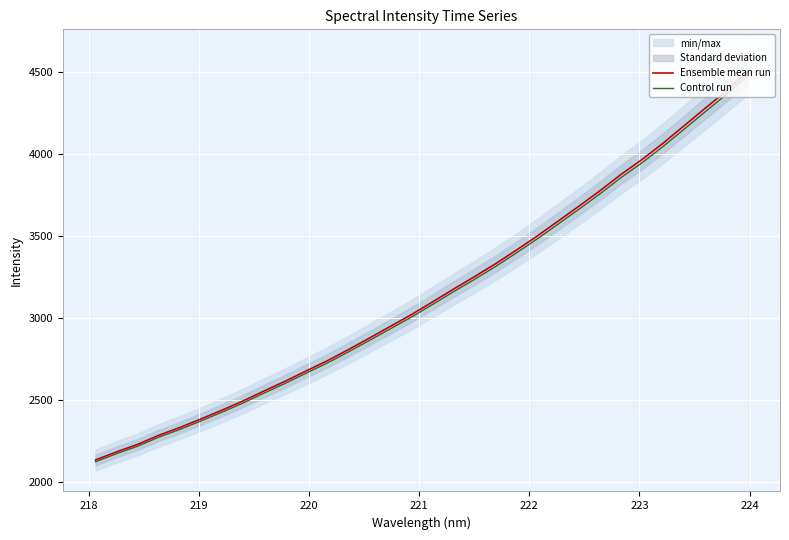

True or false: Control run and Ensemble mean run intersect in this chart.

False